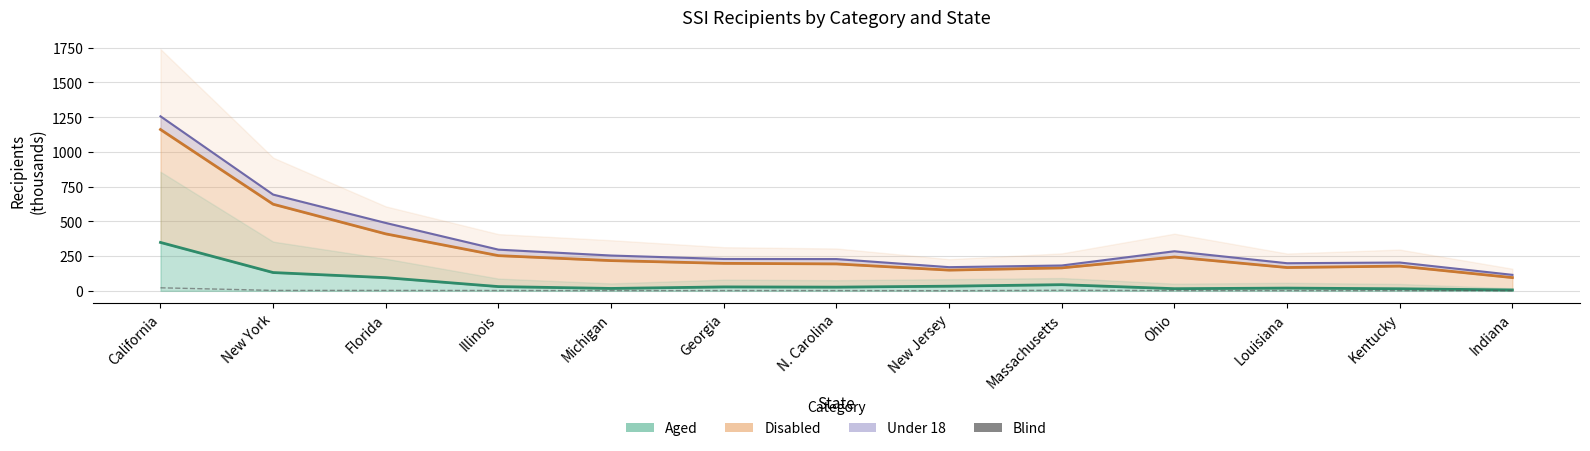

Where is the data nearest to the value 11?

Massachusetts